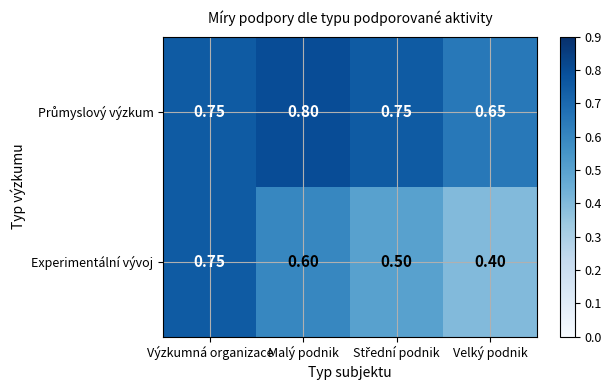

How many distinct data groups are displayed?

2